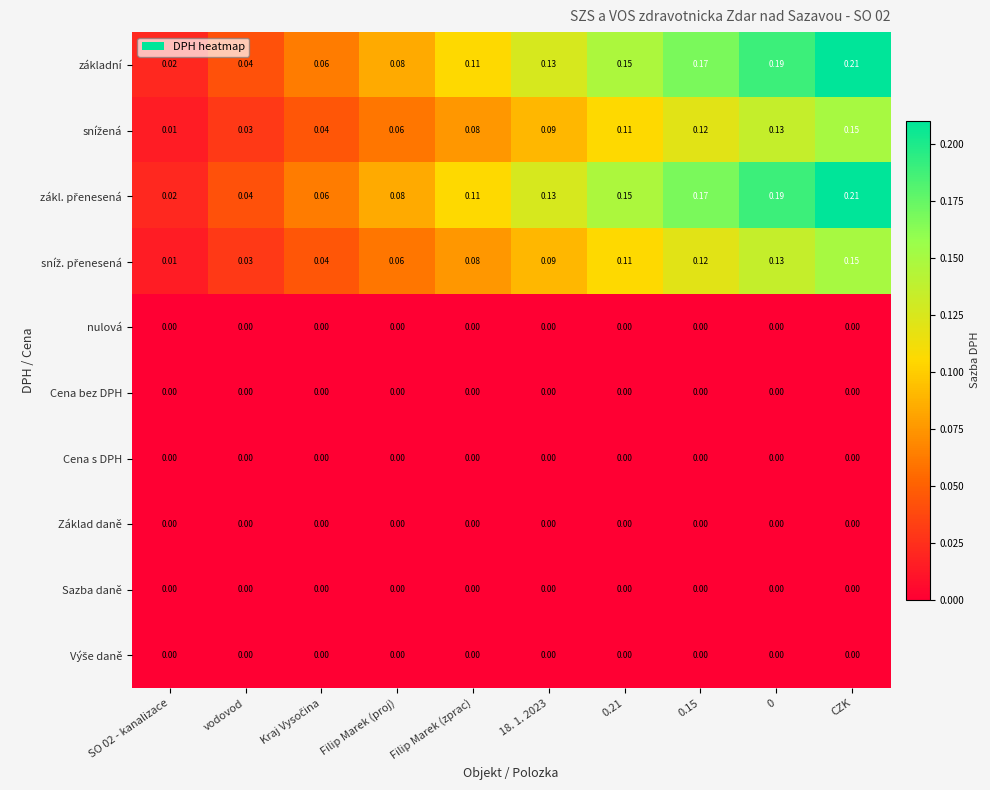

Which label corresponds to the largest value in the chart?

CZK